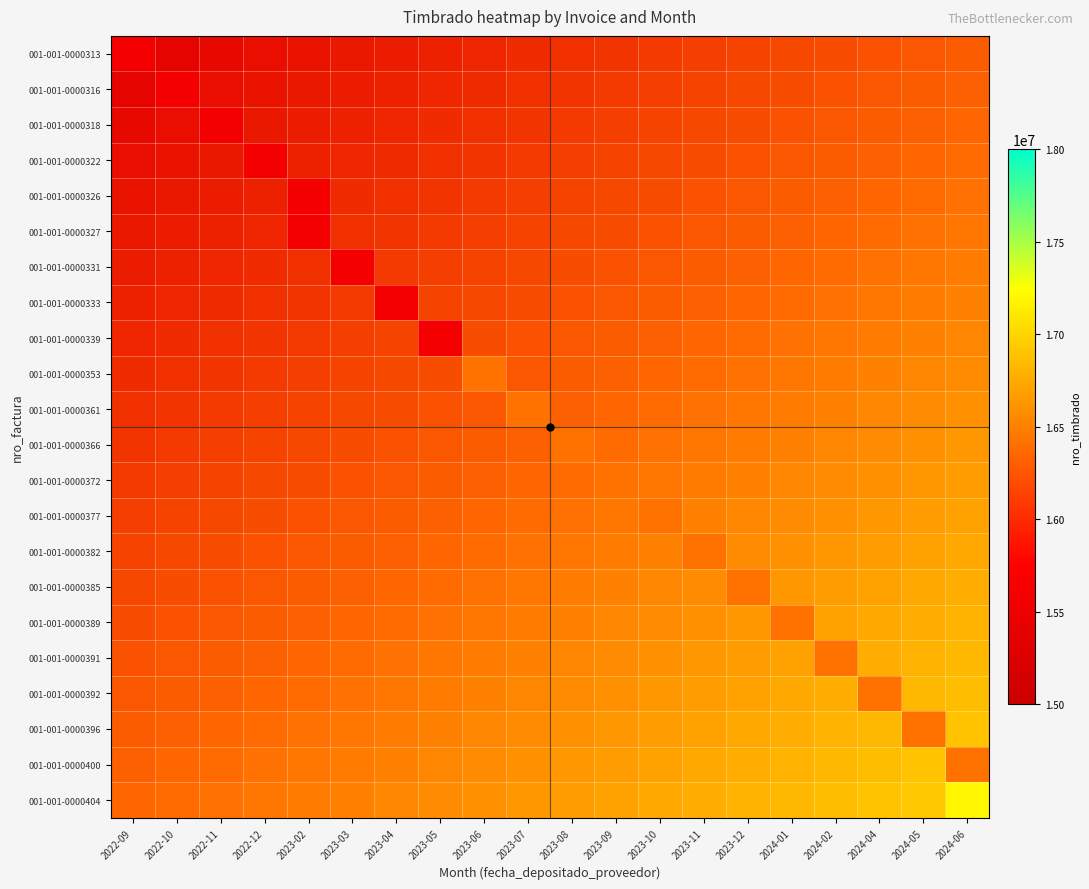

At which category does the chart reach its minimum across all series?

2022-10